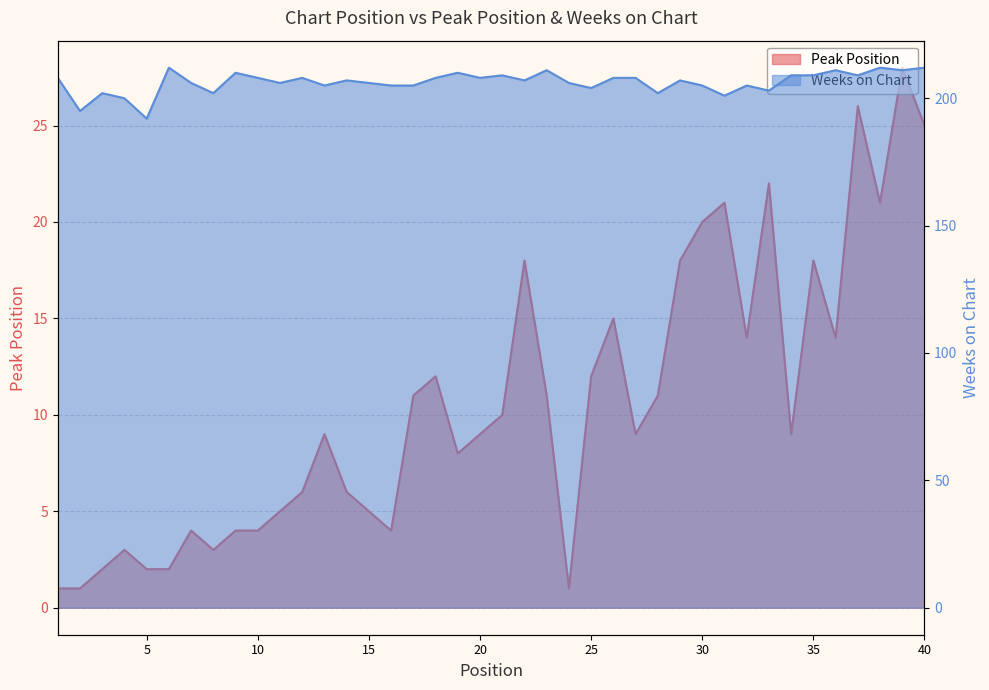

True or false: Peak Position and Weeks on Chart intersect in this chart.

False